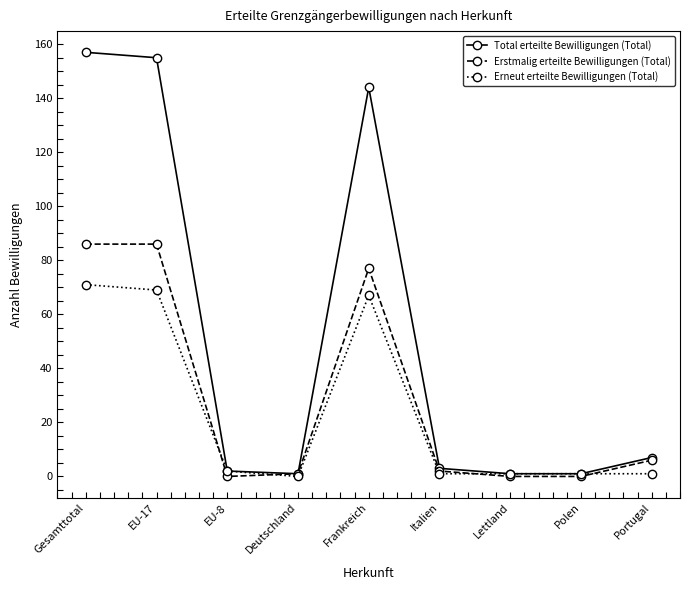

The Erneut erteilte Bewilligungen (Total) series shows 1 at Polen. True or false?

True